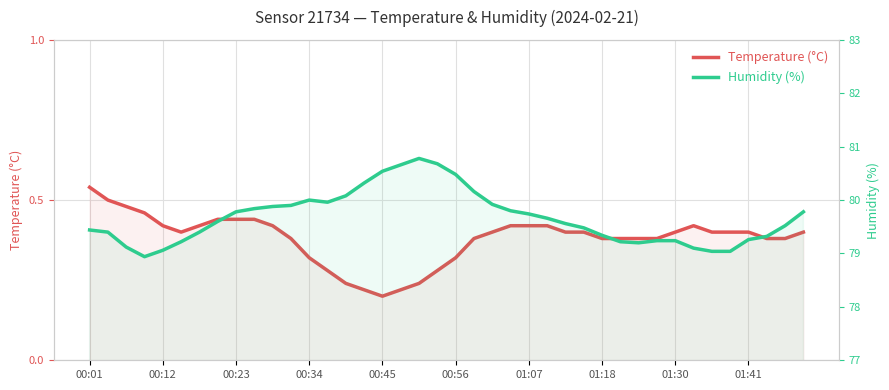

Reading left to right, extract all data points from this chart.

Temperature (°C): 0.5	0.5	0.5	0.5	0.4	0.4	0.4	0.4	0.4	0.4	0.4	0.4	0.3	0.3	0.2	0.2	0.2	0.2	0.2	0.3	0.3	0.4	0.4	0.4	0.4	0.4	0.4	0.4	0.4	0.4	0.4	0.4	0.4	0.4	0.4	0.4	0.4	0.4	0.4	0.4
Humidity (%): 79.4	79.4	79.1	78.9	79.1	79.2	79.4	79.6	79.8	79.8	79.9	79.9	80.0	80.0	80.1	80.3	80.5	80.7	80.8	80.7	80.5	80.2	79.9	79.8	79.7	79.7	79.6	79.5	79.3	79.2	79.2	79.2	79.2	79.1	79.0	79.0	79.3	79.3	79.5	79.8